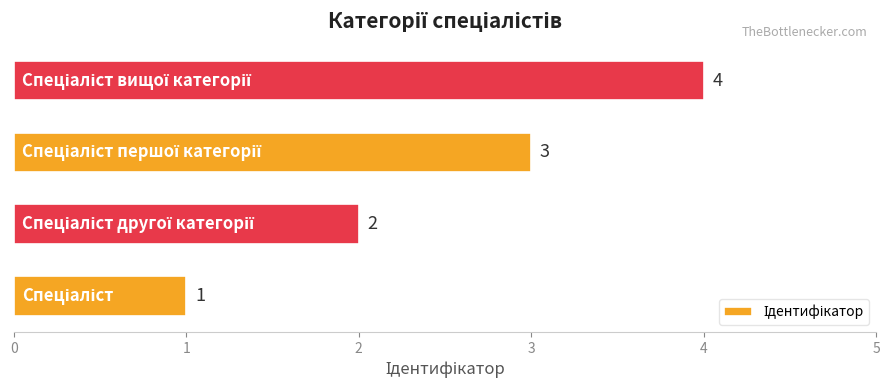

Count the values in the range 2 to 4.

3